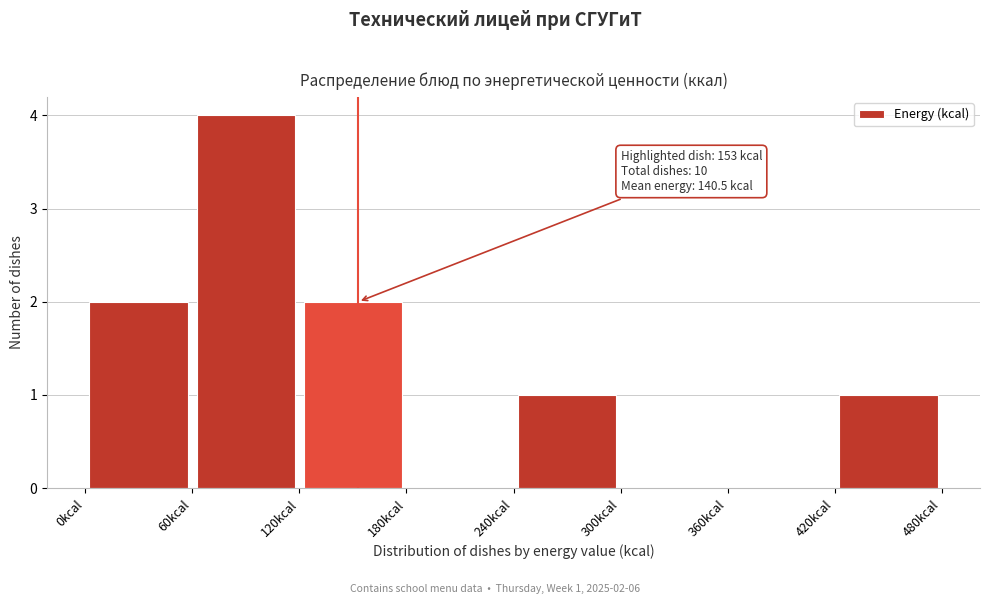

Over which range of the x-axis is the bar tallest?

60 to 120